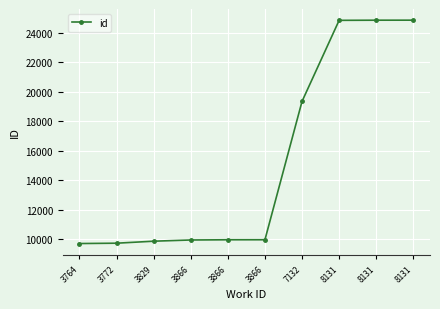

Reading right to left, list all the values displayed in this chart.

24866	24864	24854	19352	9959	9958	9943	9861	9725	9702